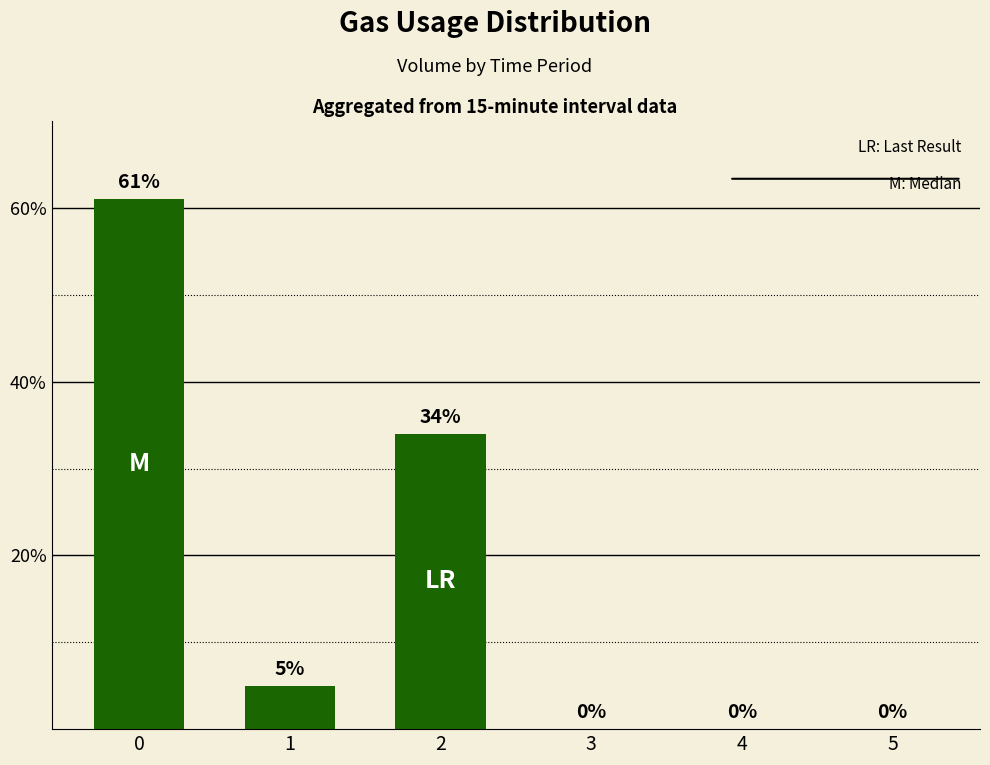

The value at 3 is 0. True or false?

True